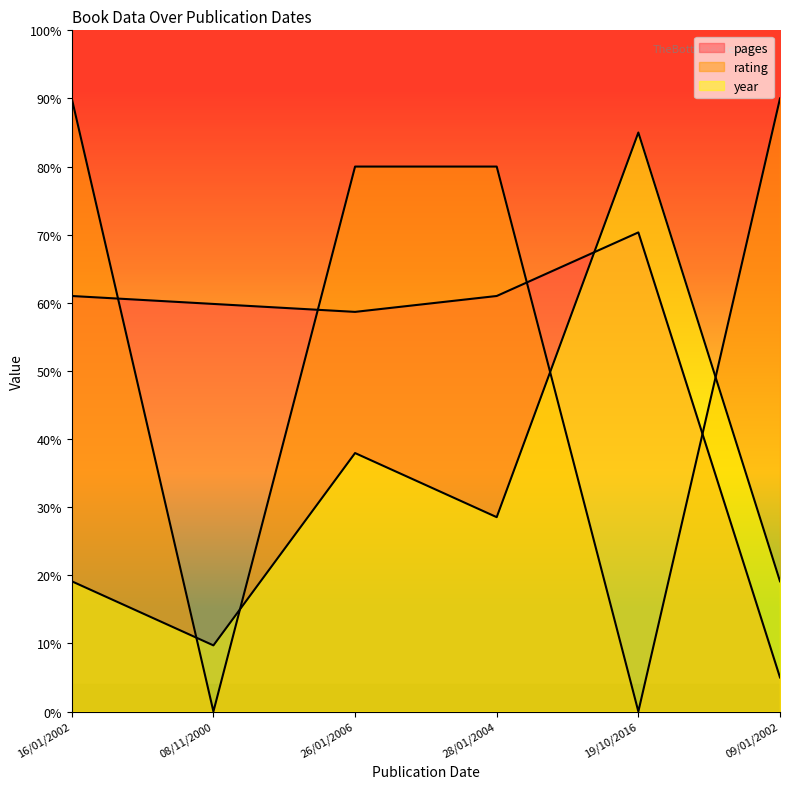

The pages series shows 5.0 at 09/01/2002. True or false?

True